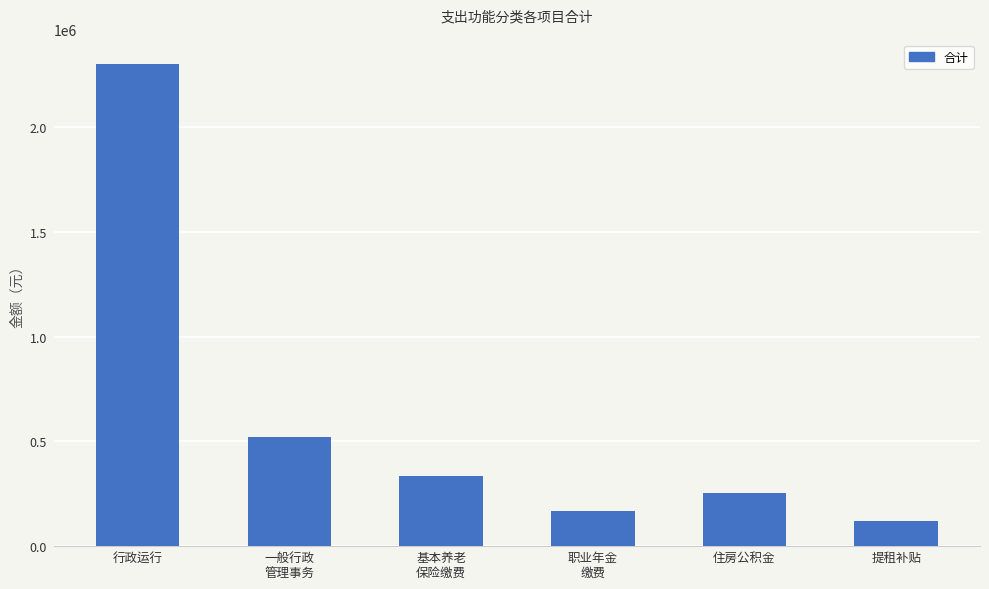

Reading left to right, extract all data points from this chart.

2302231.4	519305.9	333890.1	168719.5	254944.1	120798.0